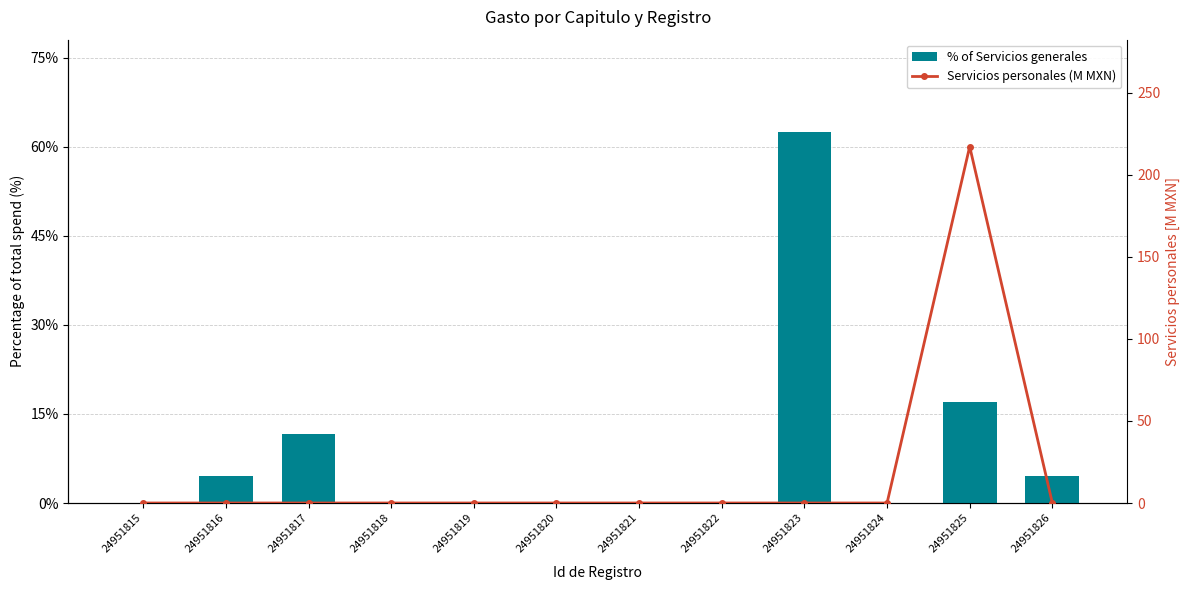

Reading left to right, what are all the values shown in this chart?

% of Servicios generales: 24951815=0.0	24951816=4.5	24951817=11.6	24951818=0.0	24951819=0.0	24951820=0.0	24951821=0.0	24951822=0.0	24951823=62.4	24951824=0.0	24951825=17.1	24951826=4.5
Servicios personales (M MXN): 24951815=0.0	24951816=0.0	24951817=0.0	24951818=0.0	24951819=0.0	24951820=0.0	24951821=0.0	24951822=0.0	24951823=0.0	24951824=0.0	24951825=217.2	24951826=0.0